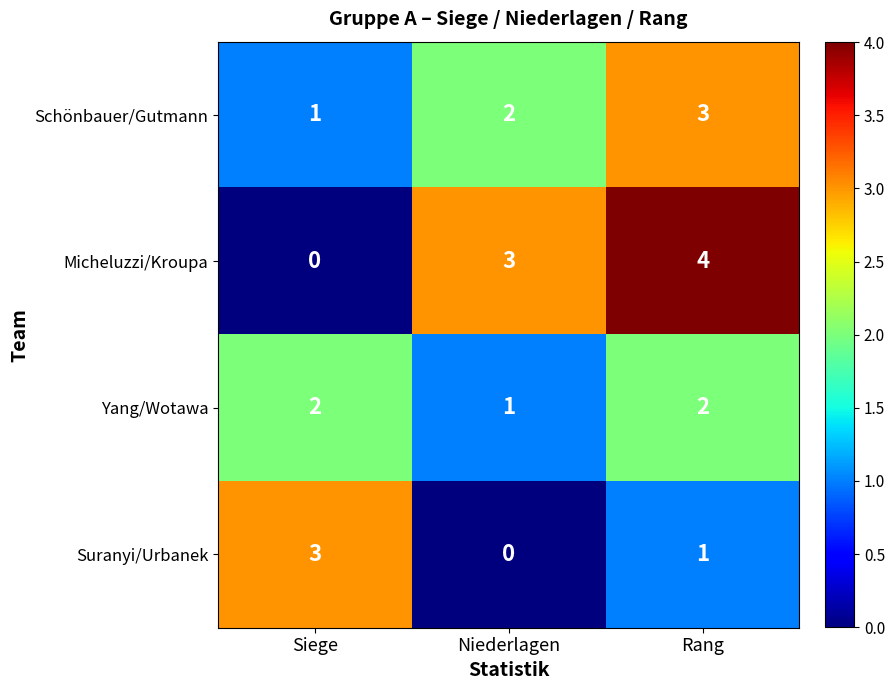

What is the difference between the highest and lowest values at Niederlagen?

3